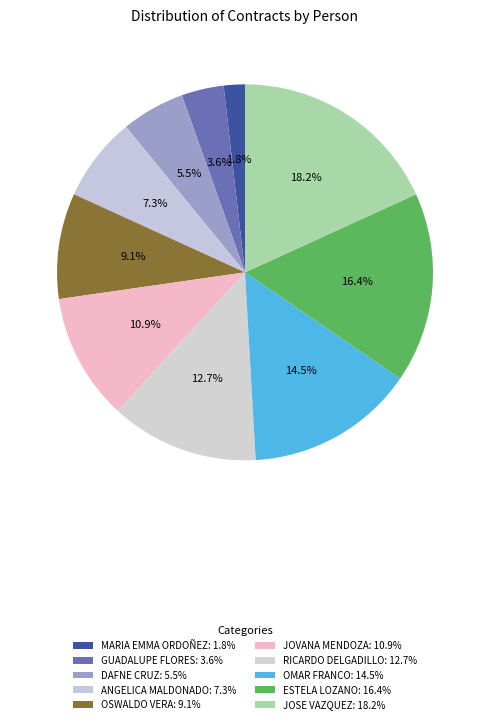

True or false: MARIA EMMA ORDOÑEZ accounts for 2% of the total.

True